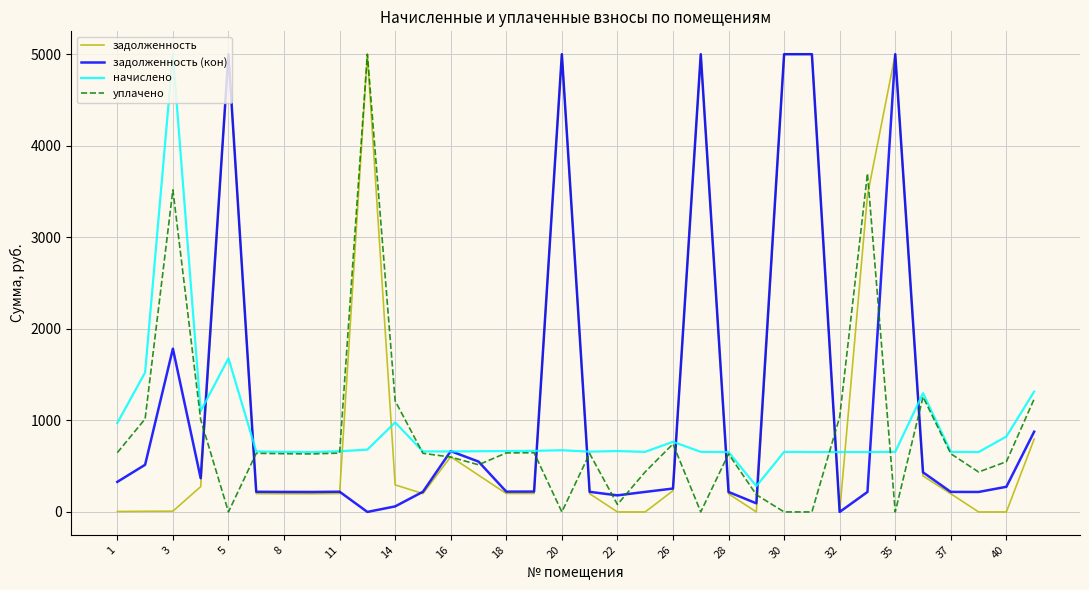

What is the minimum value for начислено?

281.9